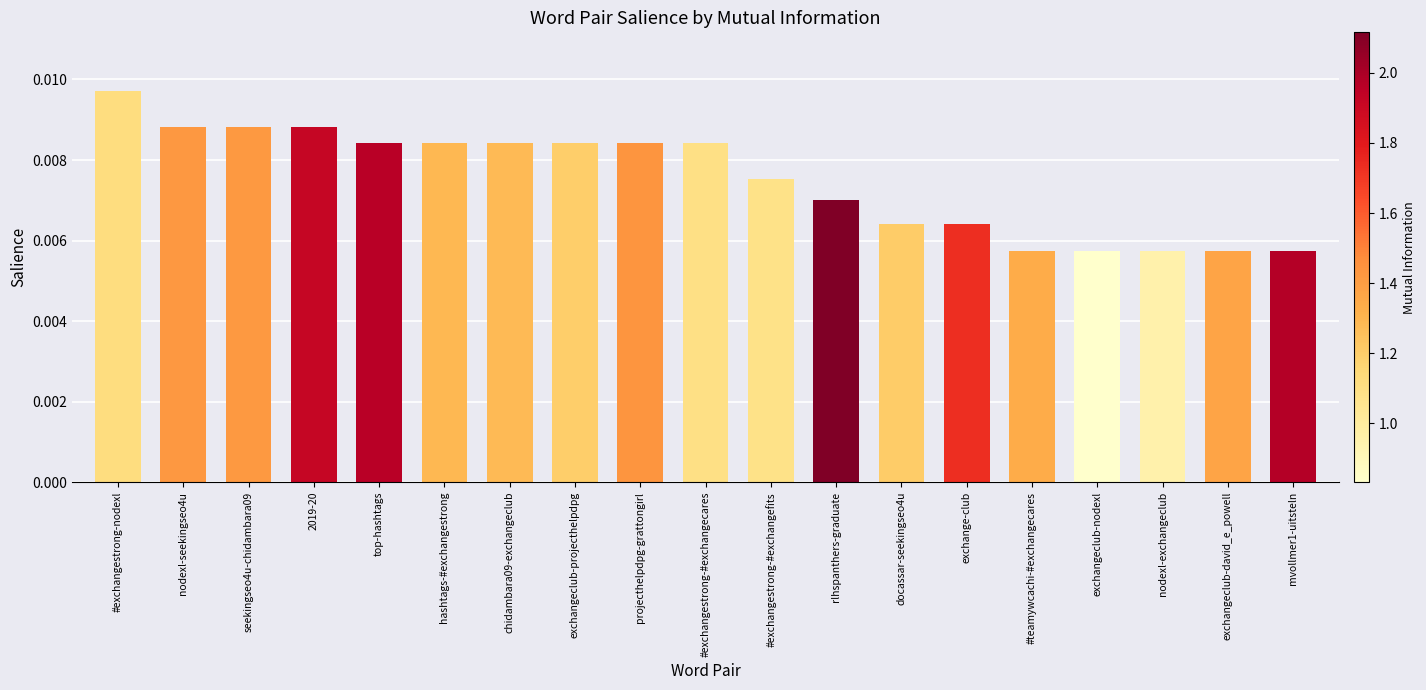

Count the values in the range 0 to 1.

19